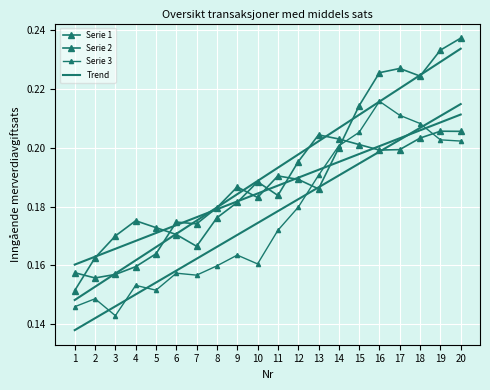

Where is Serie 2 nearest to the value 0?

2